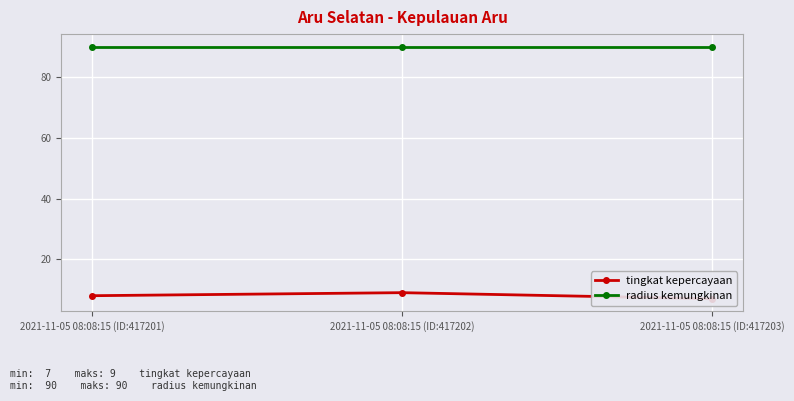

What is the value of the radius kemungkinan point at the 1st from the left?

90